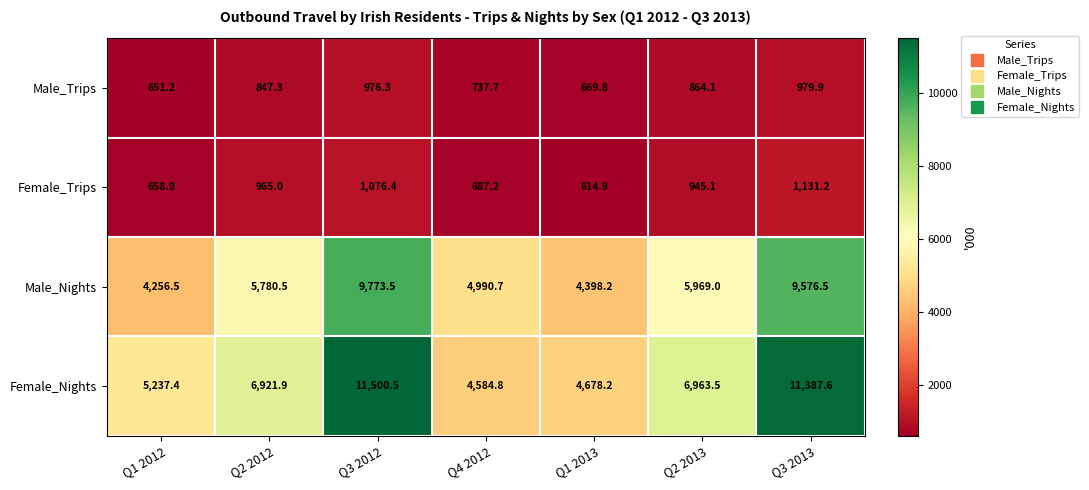

At which label does Male_Nights first exceed 5780?

Q2 2012